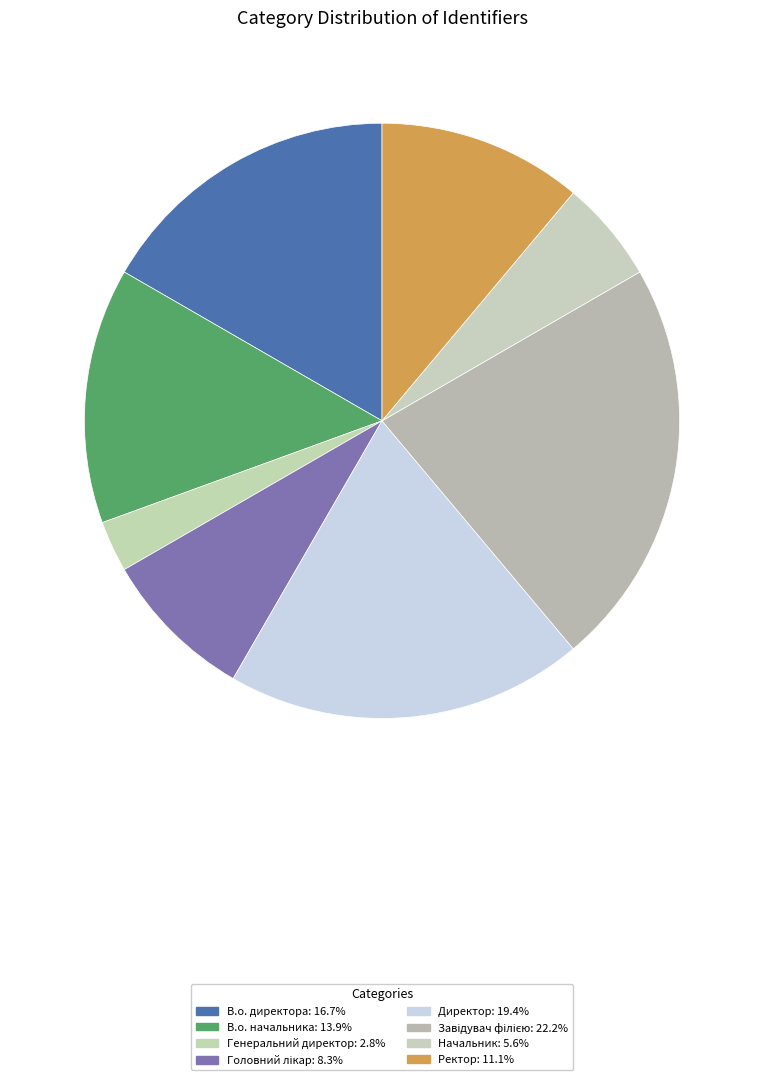

Count the number of slices in the pie.

8